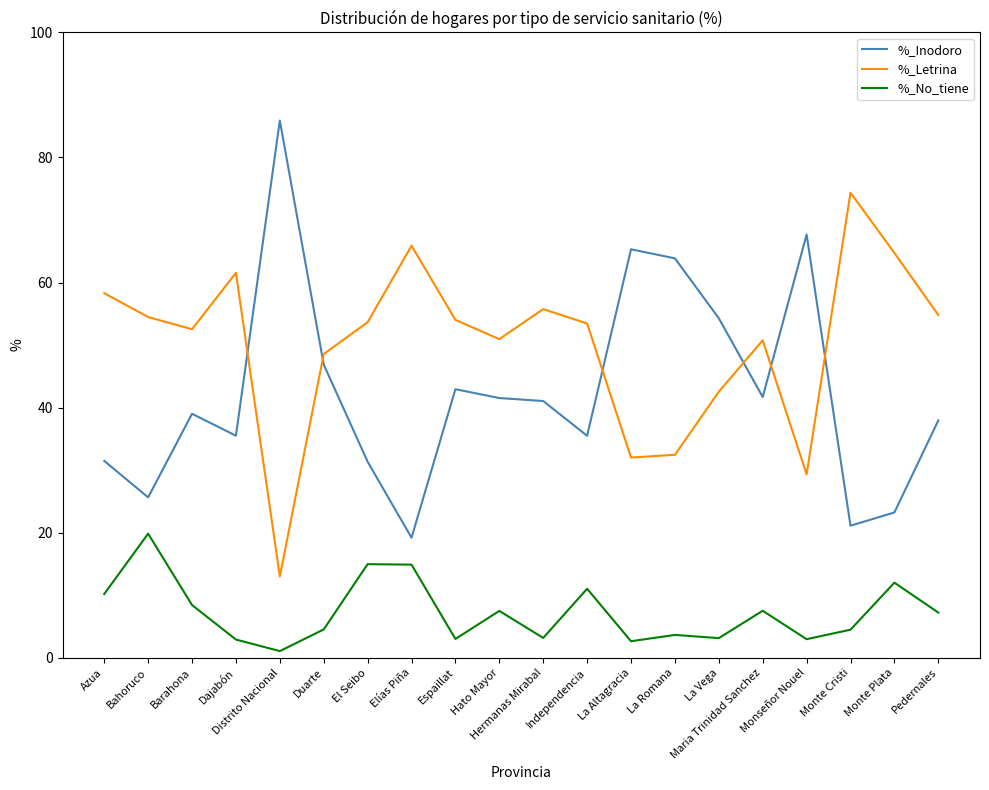

How many categories are shown in the chart?

20